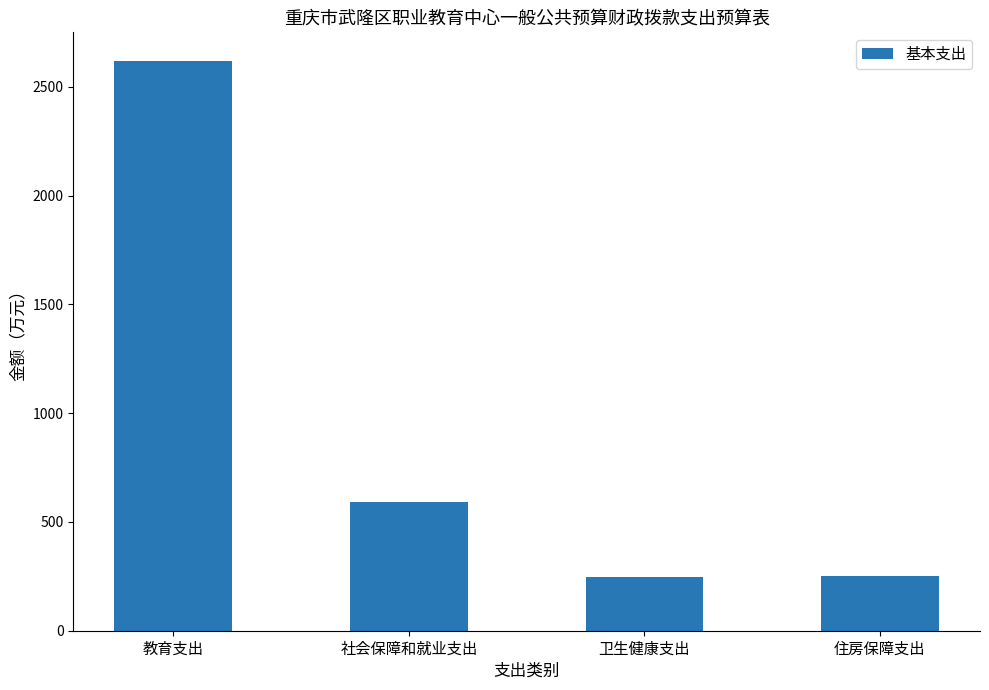

The chart shows a value of 426.2 at 卫生健康支出. True or false?

False